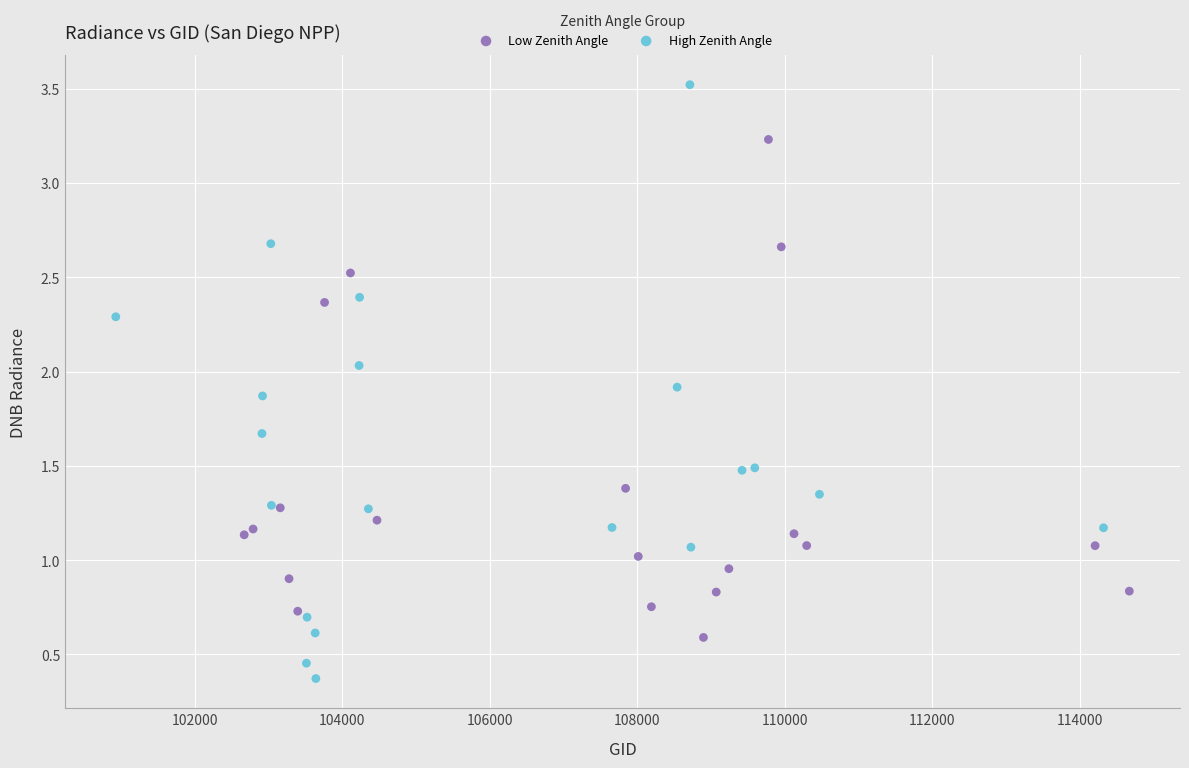

Which series contains the highest Y value?

High Zenith Angle